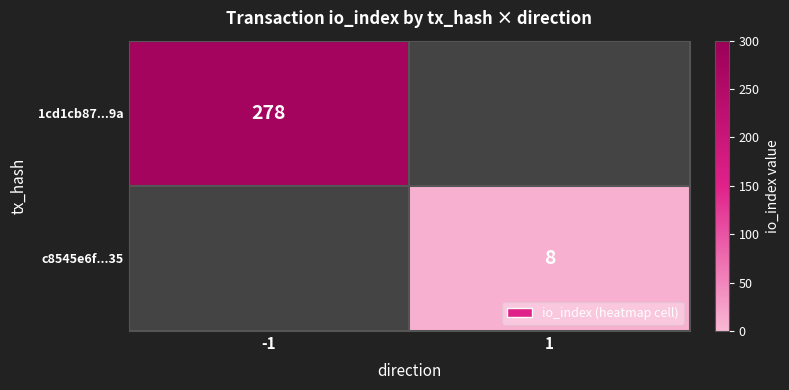

The value of c8545e6f...35 at 1 is 13. True or false?

False